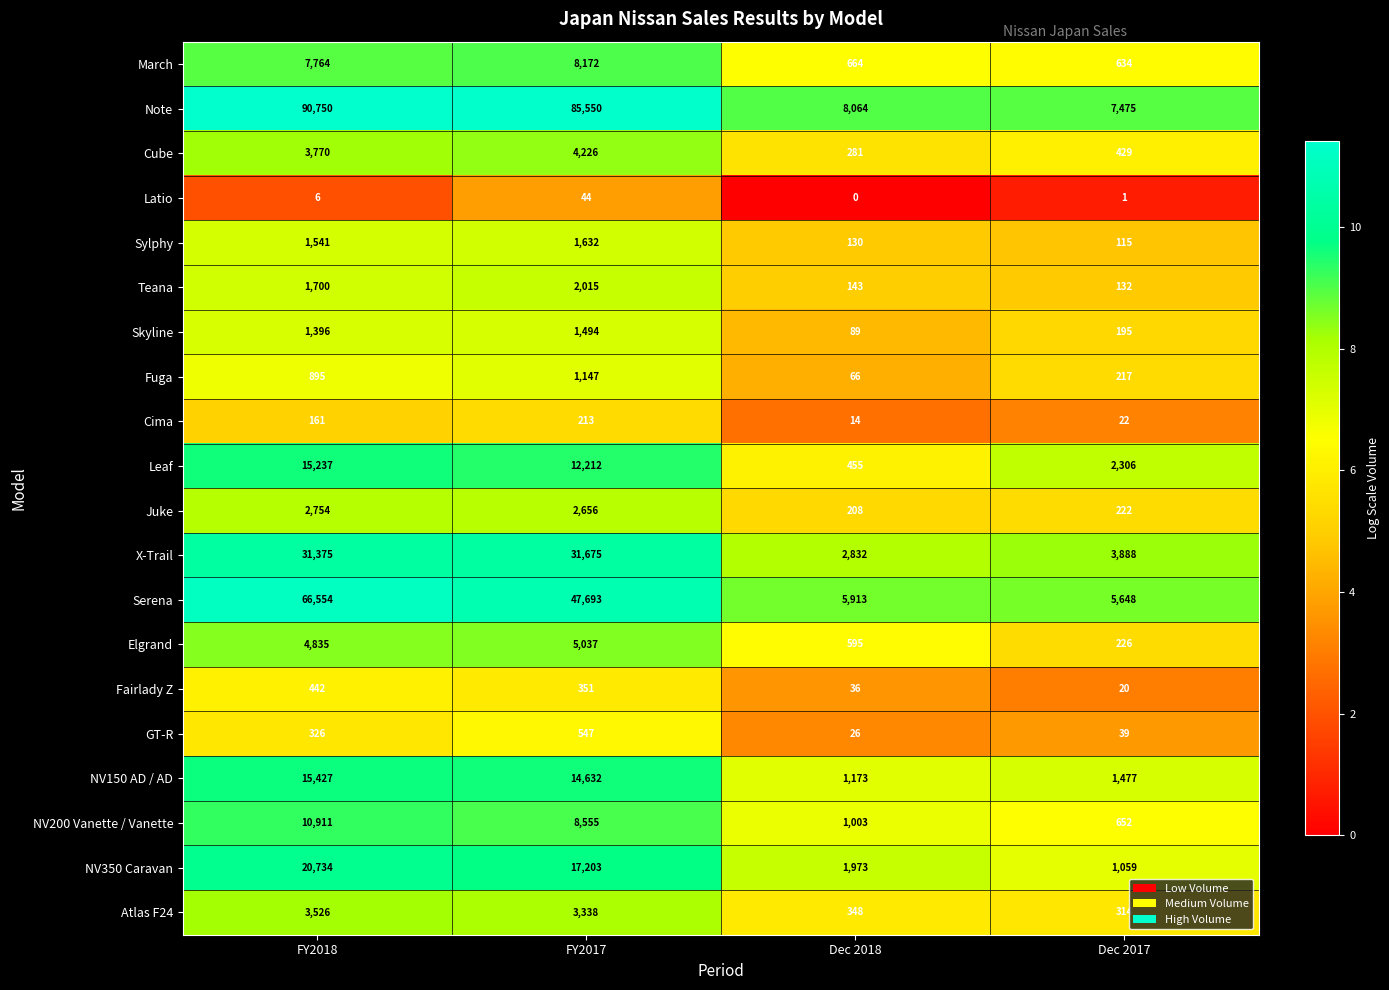

True or false: Atlas F24 has a value of 348 at Dec 2018.

True